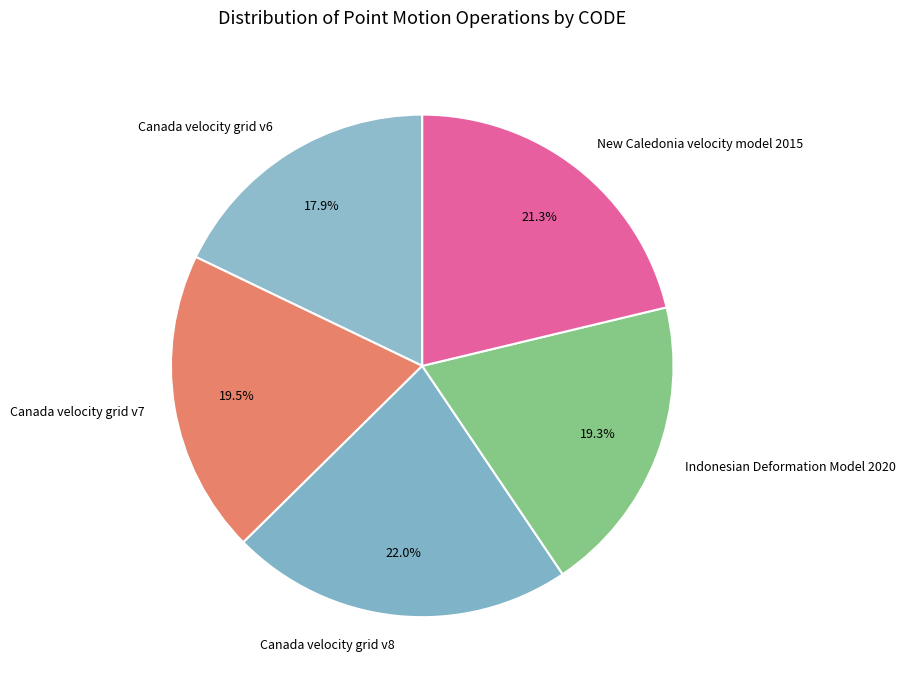

Which slice is the largest?

Canada velocity grid v8